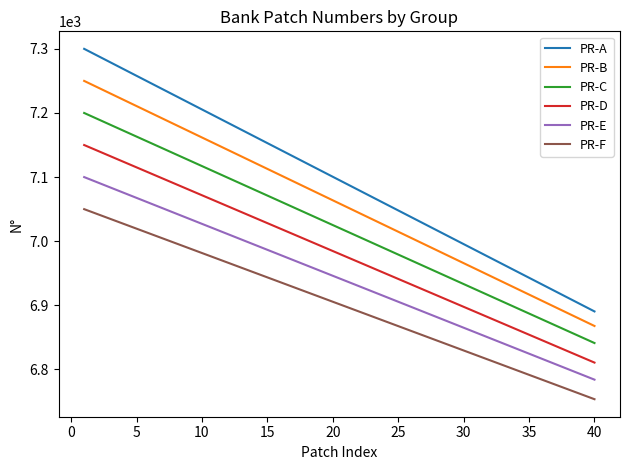

True or false: PR-E and PR-B cross at least once.

False